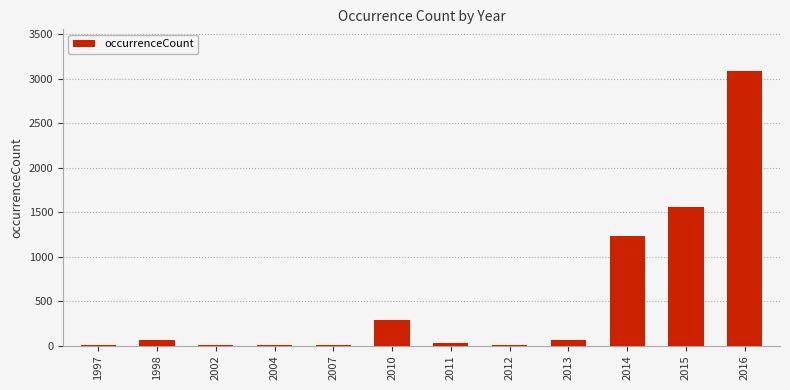

Which has a higher value, 2014 or 2010?

2014